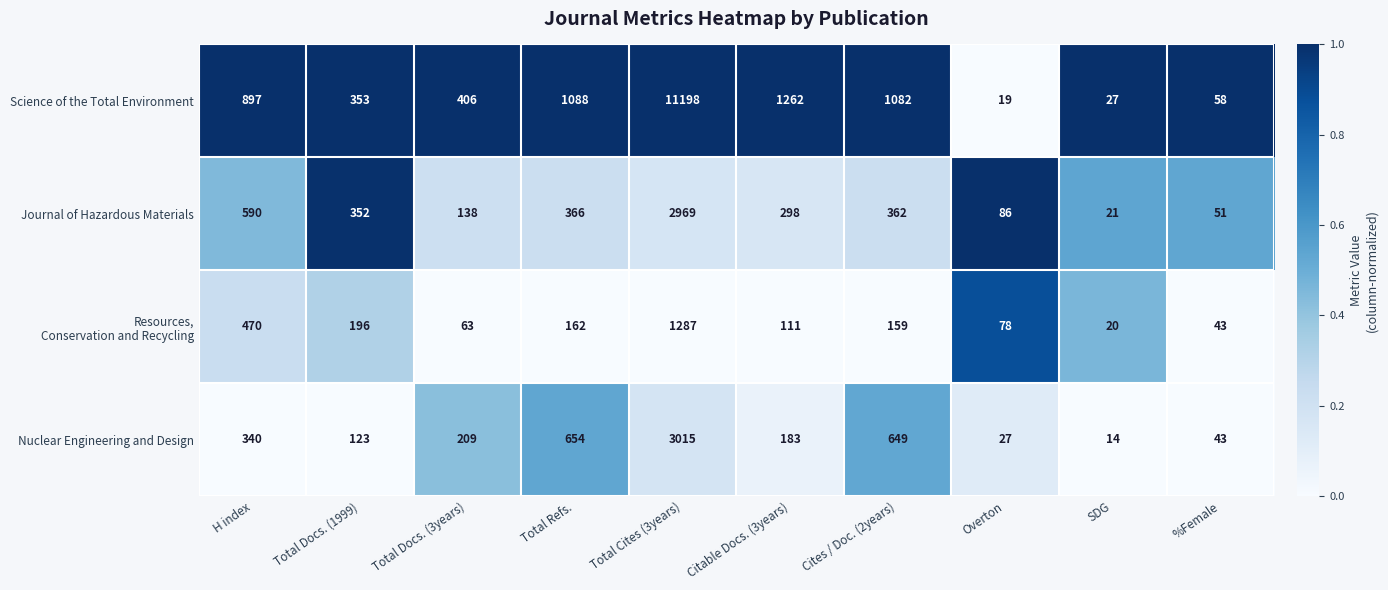

What is the spread (max minus min) of values at Total Docs. (3years)?

343